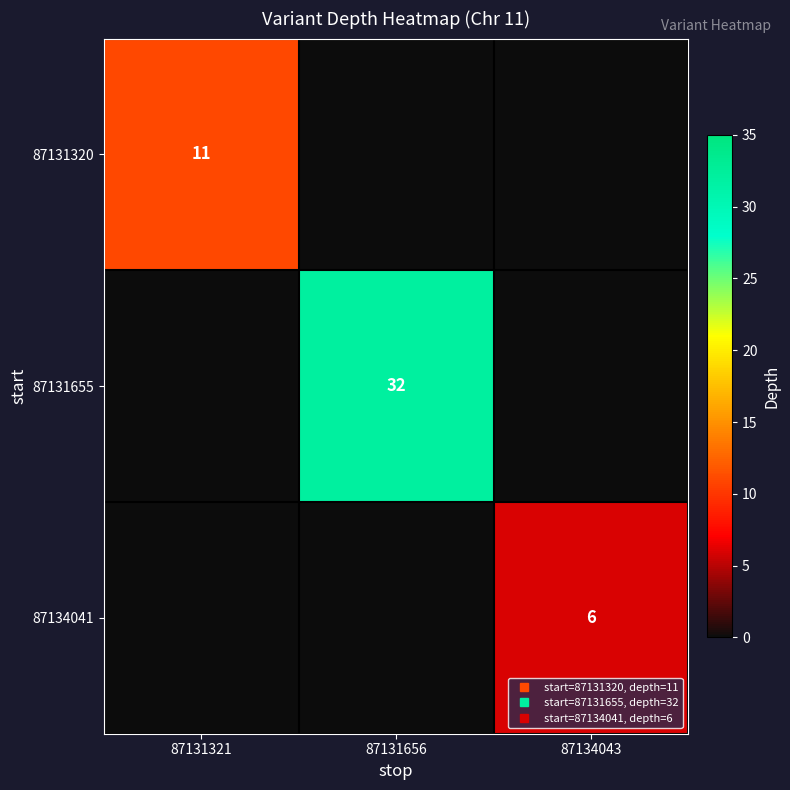

Which series changed the most between 87131321 and 87134043?

87131320